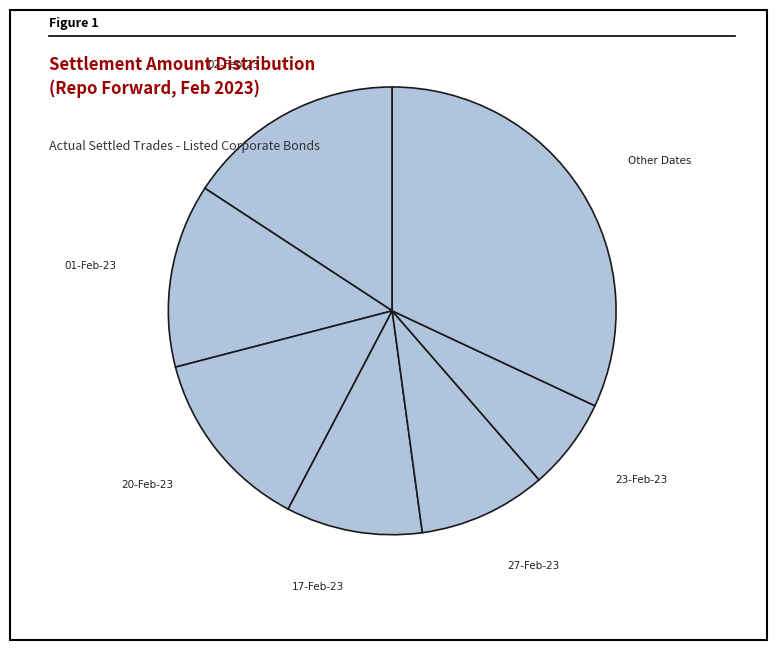

Do Other Dates and 02-Feb-23 together represent more than half of the pie?

No